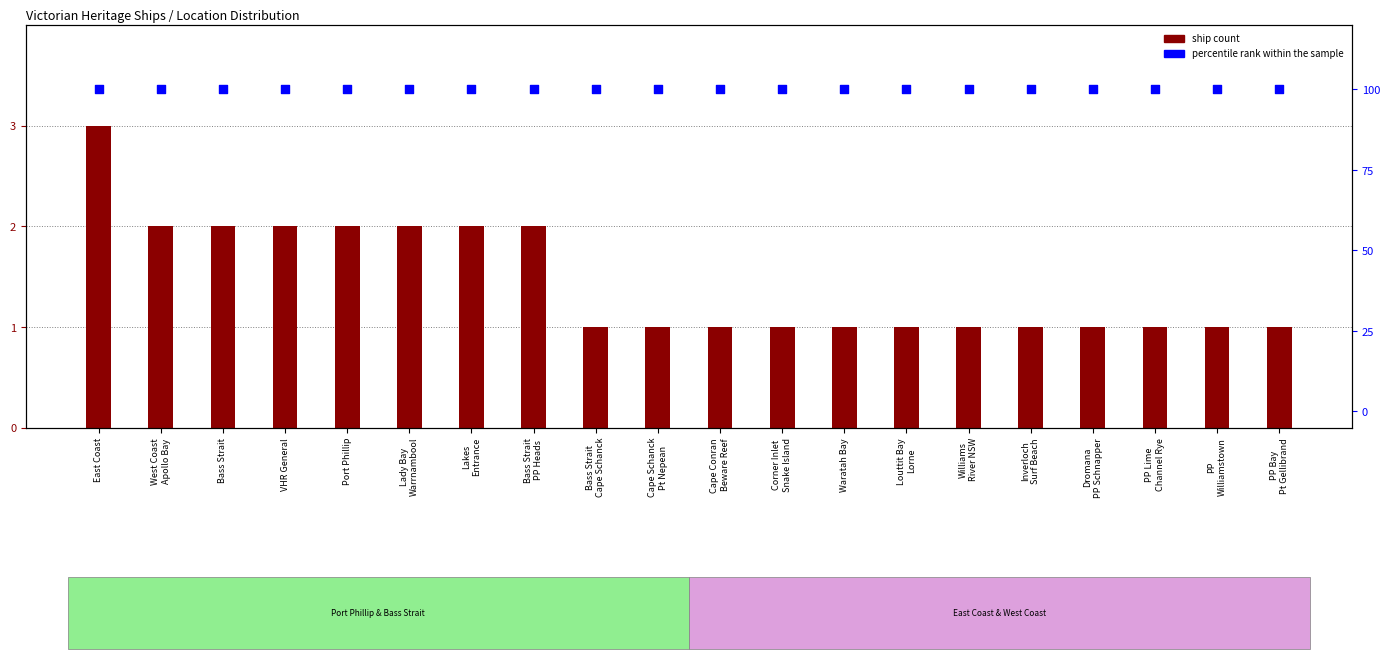

At which category is the sum across all series the highest?

East Coast